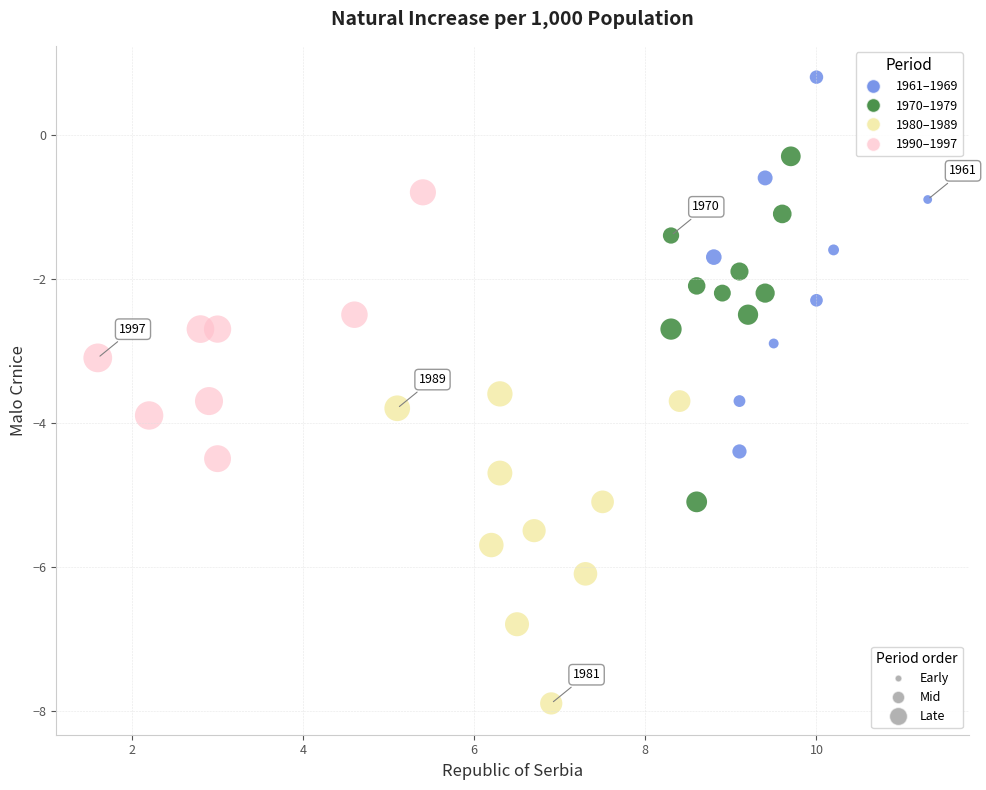

What is the range of X values (max minus min)?

9.7